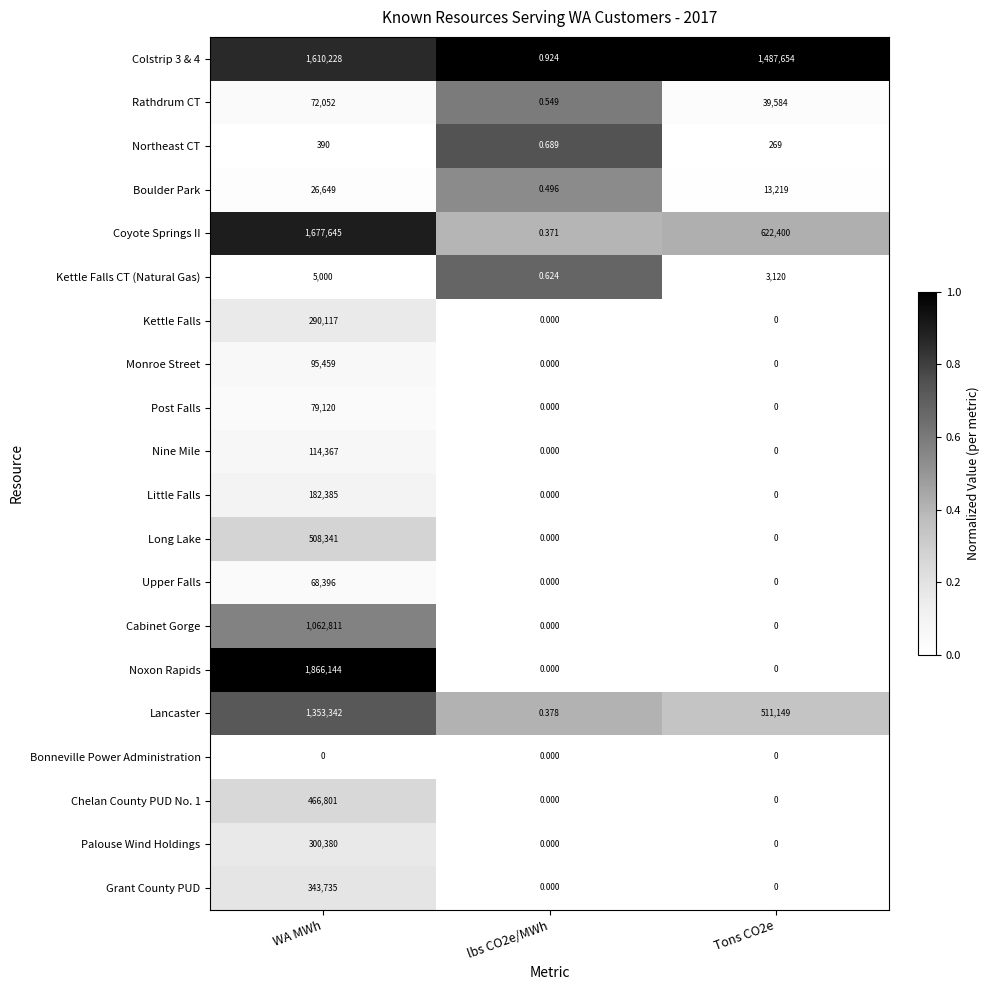

At which category does the chart reach its peak across all series?

WA MWh